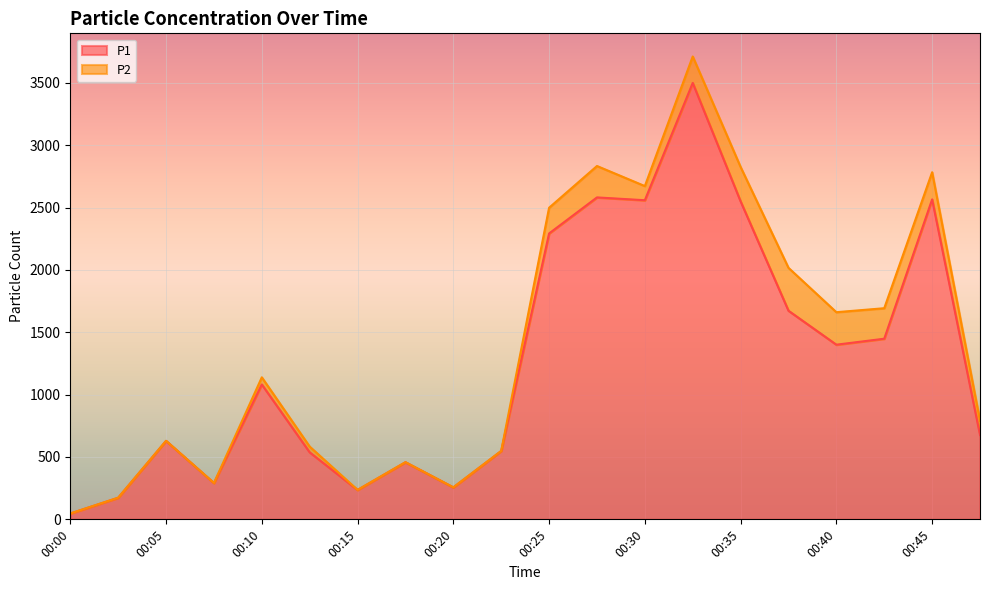

What is the value of the 16th point from the left?

1672.6